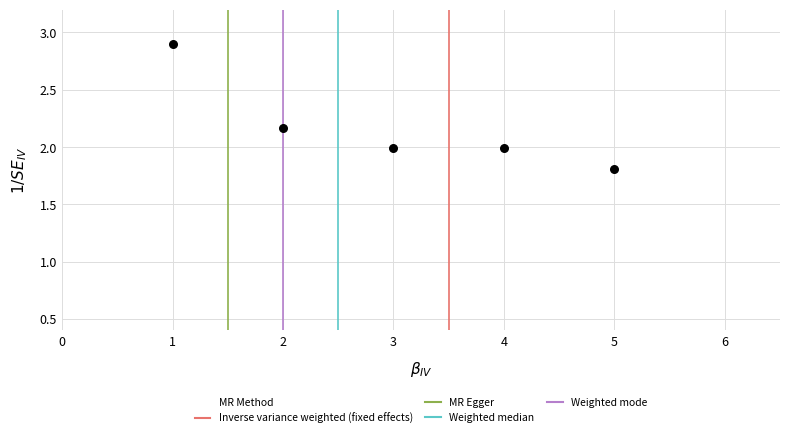

What is the range of Y values (max minus min)?

1.1